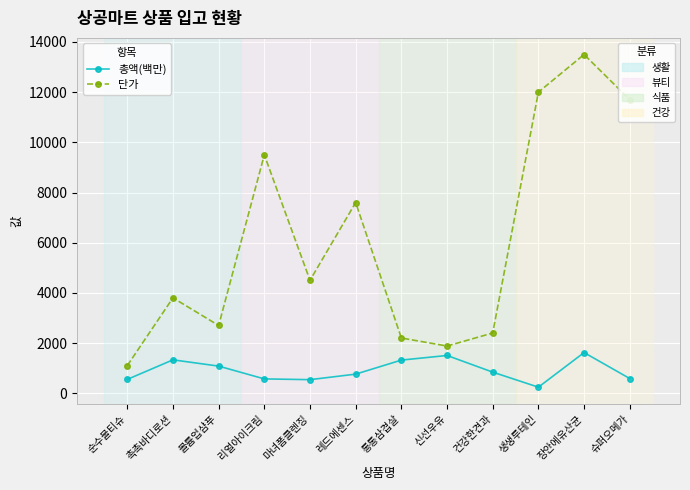

What is the total value across all series at 리얼아이크림?

10070